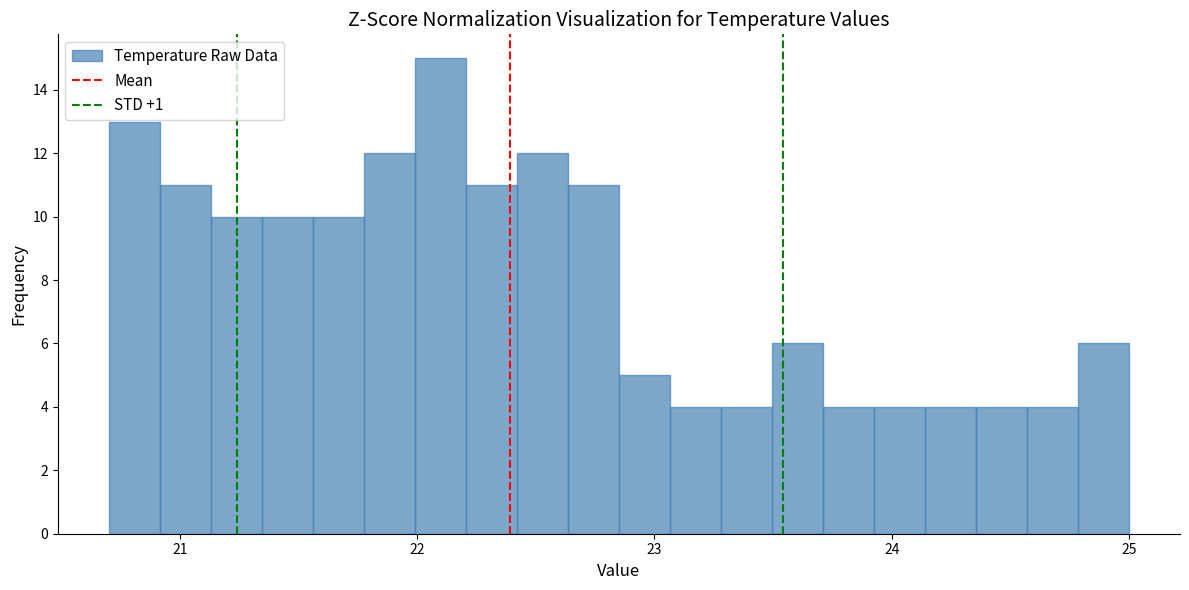

Read against the x-axis, roughly where is the centre of the tallest bar?

22.1